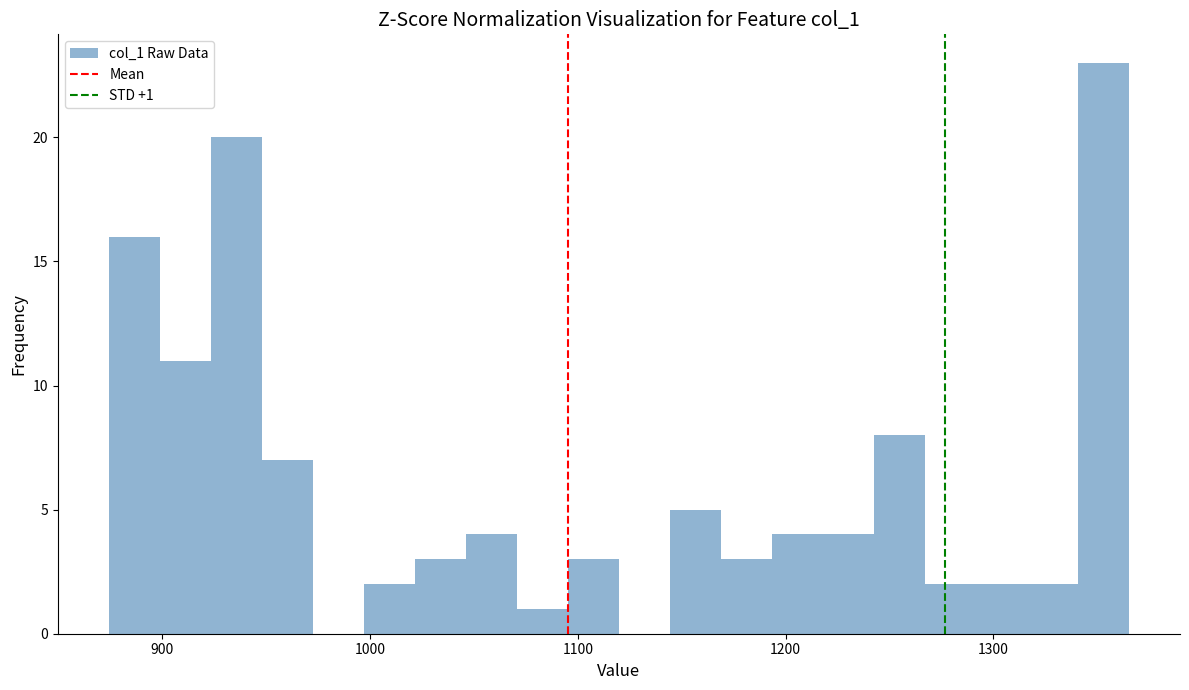

Read against the x-axis, roughly where is the centre of the tallest bar?

1350